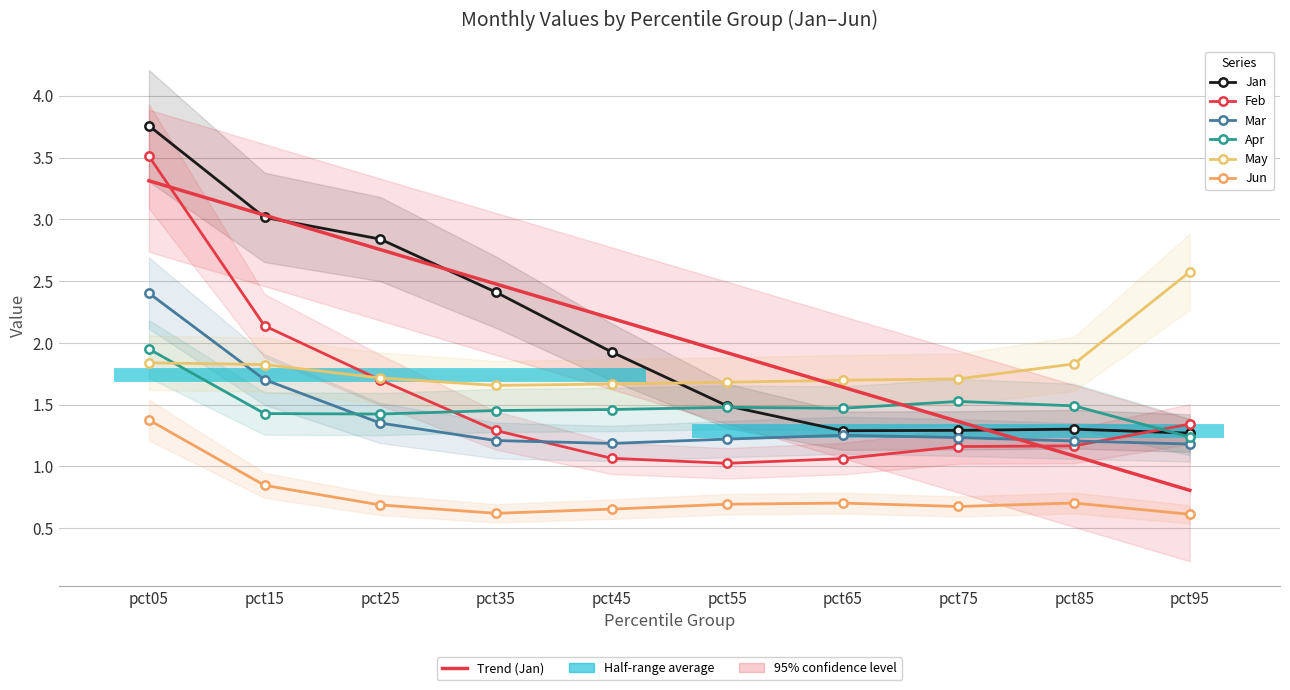

Does the chart have visible grid lines?

Yes